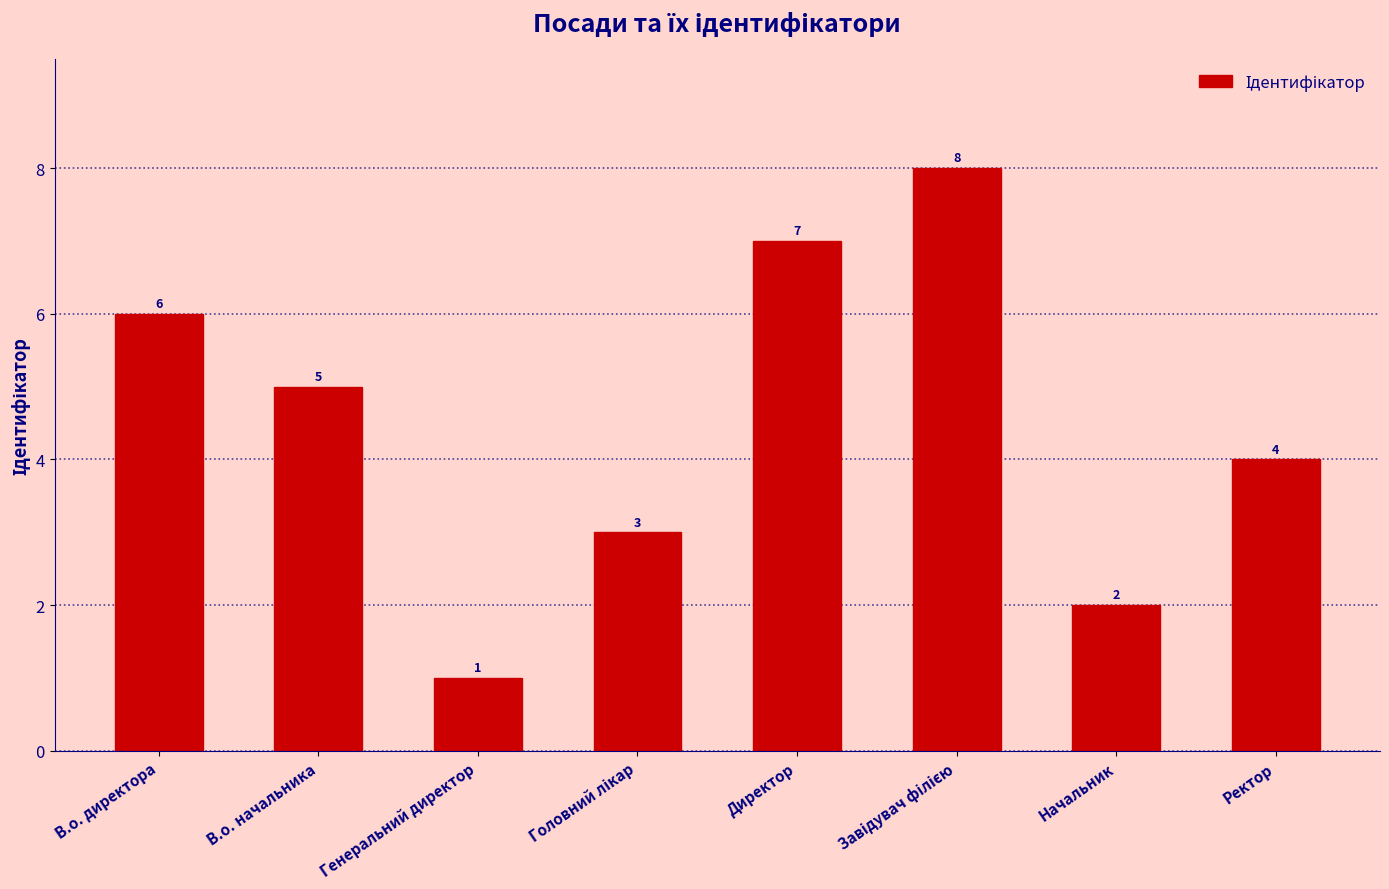

Reading right to left, transcribe all the data shown in this chart.

4	2	8	7	3	1	5	6